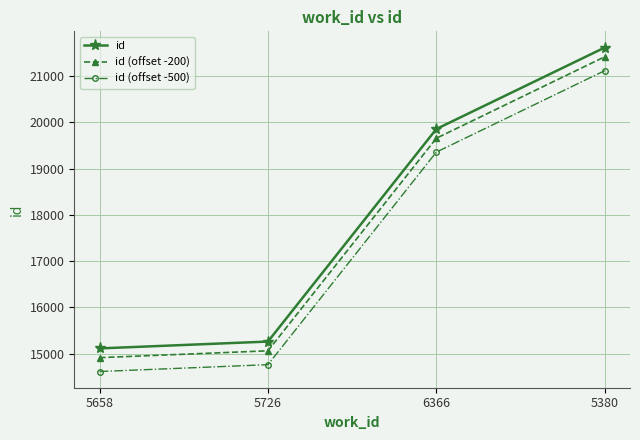

What is the value of the id (offset -200) point at the 3rd from the left?

19659